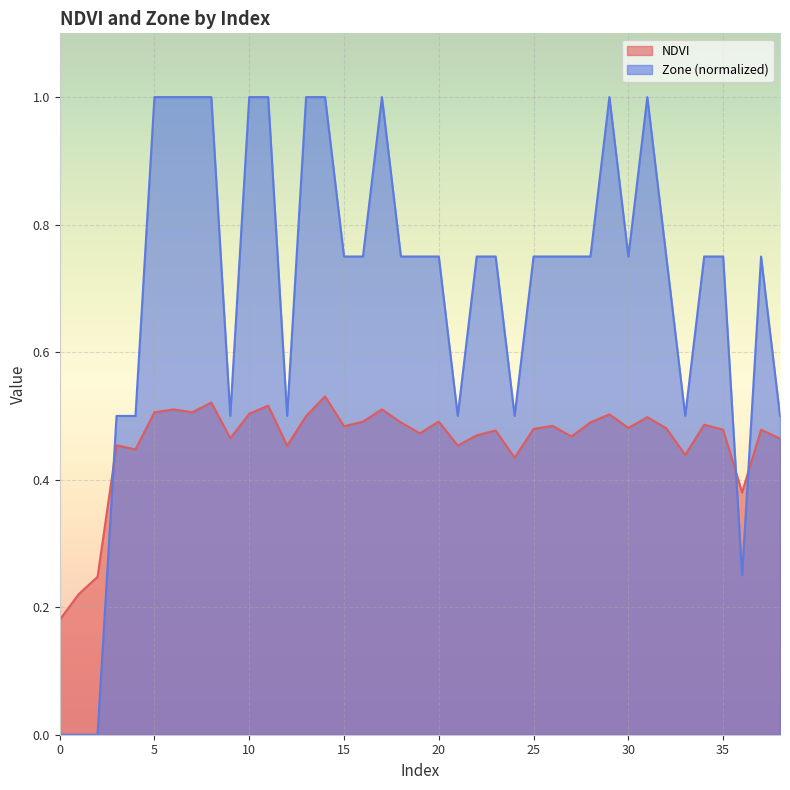

How many lines are shown in the chart?

2